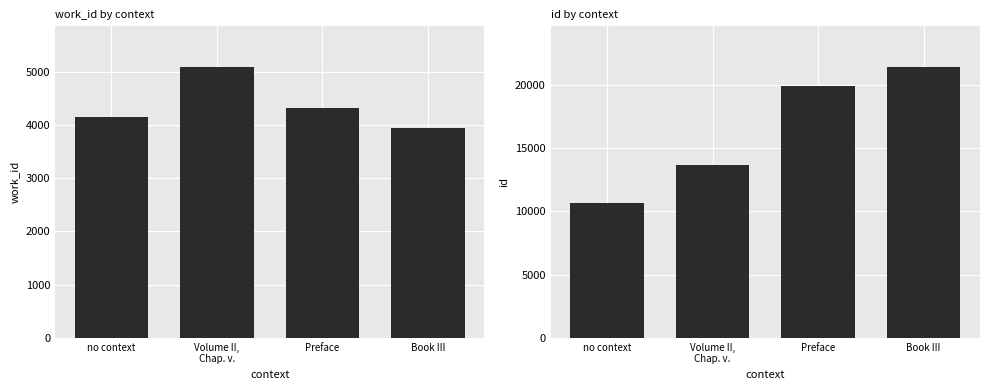

Where is id nearest to the value 16056?

Volume II,
Chap. v.